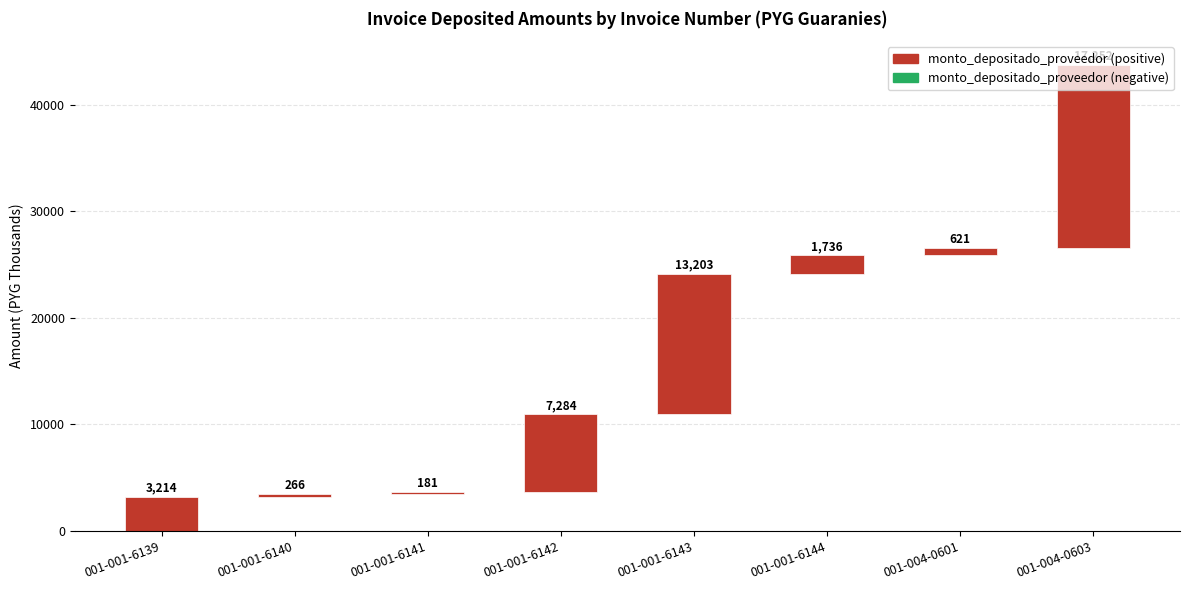

List the labels in order of value, smallest first.

001-001-6141, 001-001-6140, 001-004-0601, 001-001-6144, 001-001-6139, 001-001-6142, 001-001-6143, 001-004-0603